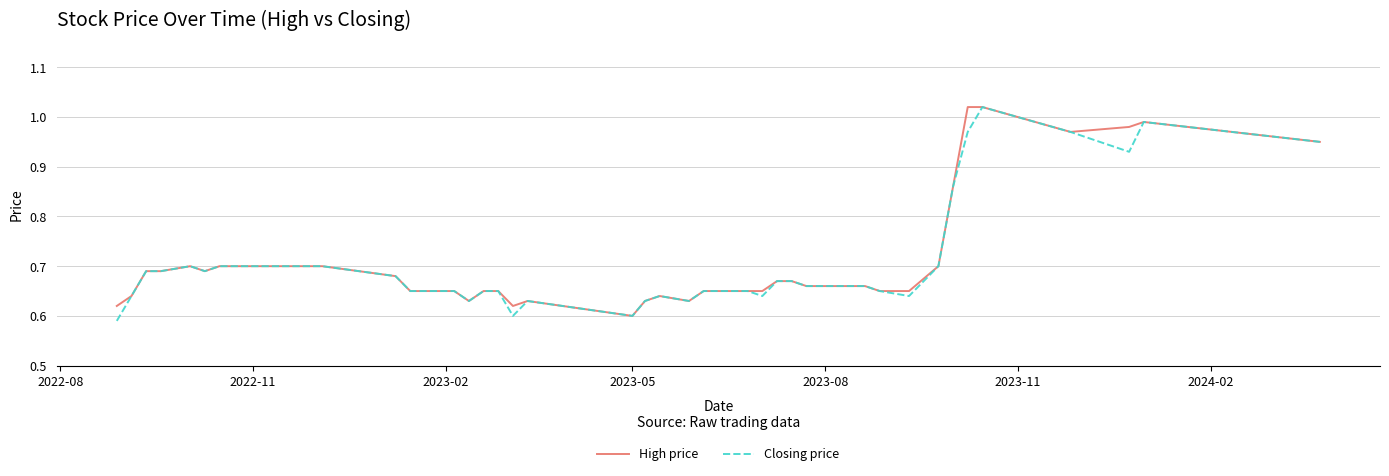

How many lines are shown in the chart?

2